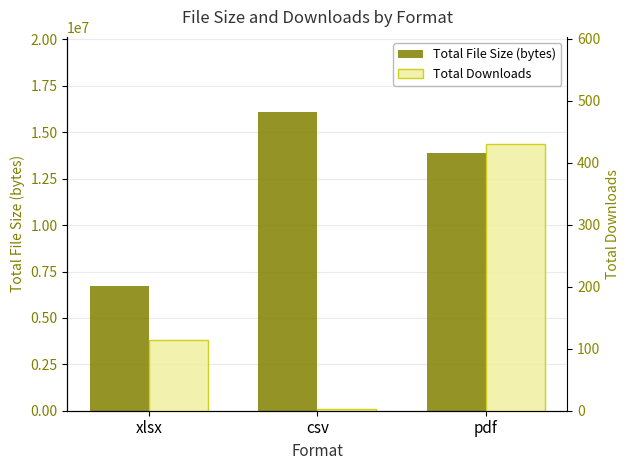

Which series has the largest total across all categories?

Total File Size (bytes)